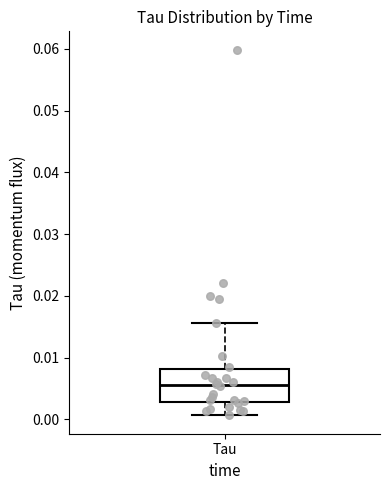

Transcribe this box plot: give where the median line is, the range the box spans, and where the two whiskers end, as read against the y-axis. The values are not printed on the chart, so give them approximately, as read against the axis.

median 0.006, box 0.003 to 0.008, whiskers 0.001 to 0.016